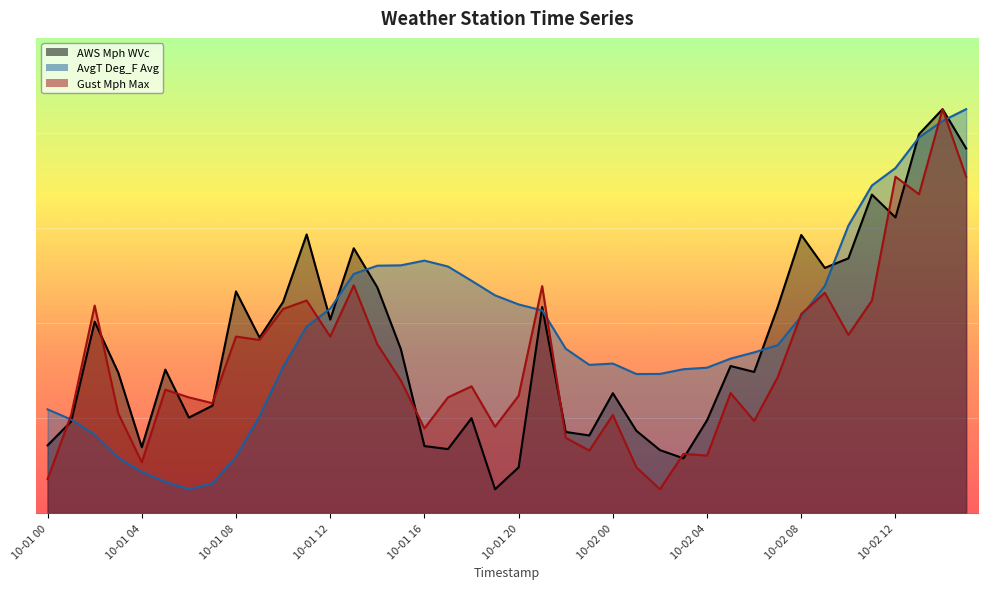

What is the total value across all series at 10-01 23?

60.6